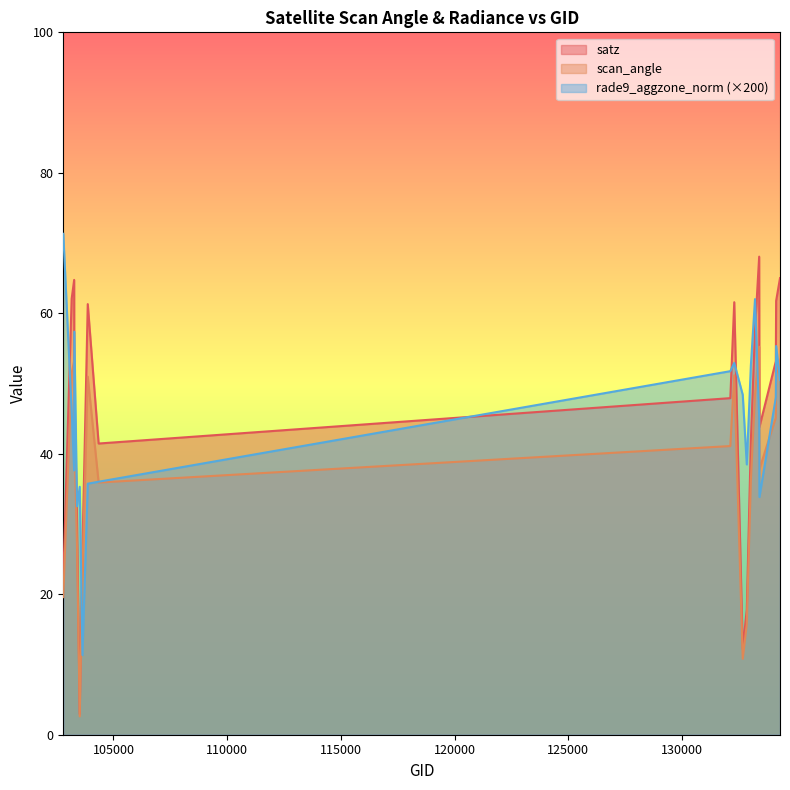

What value does the scan_angle series have at 133404?

37.8